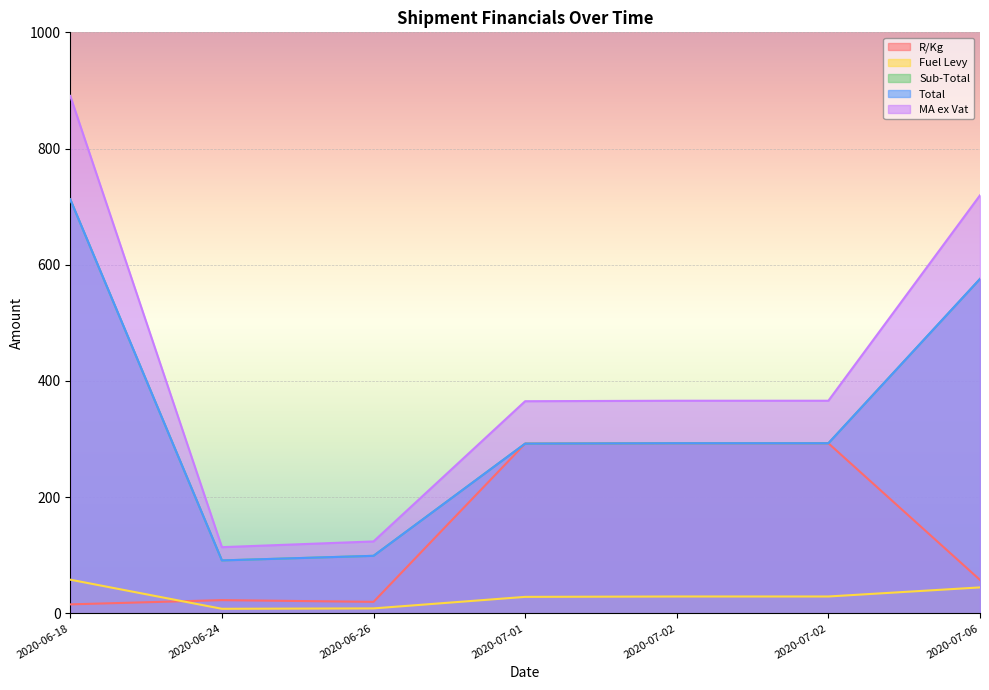

How many lines are shown in the chart?

5